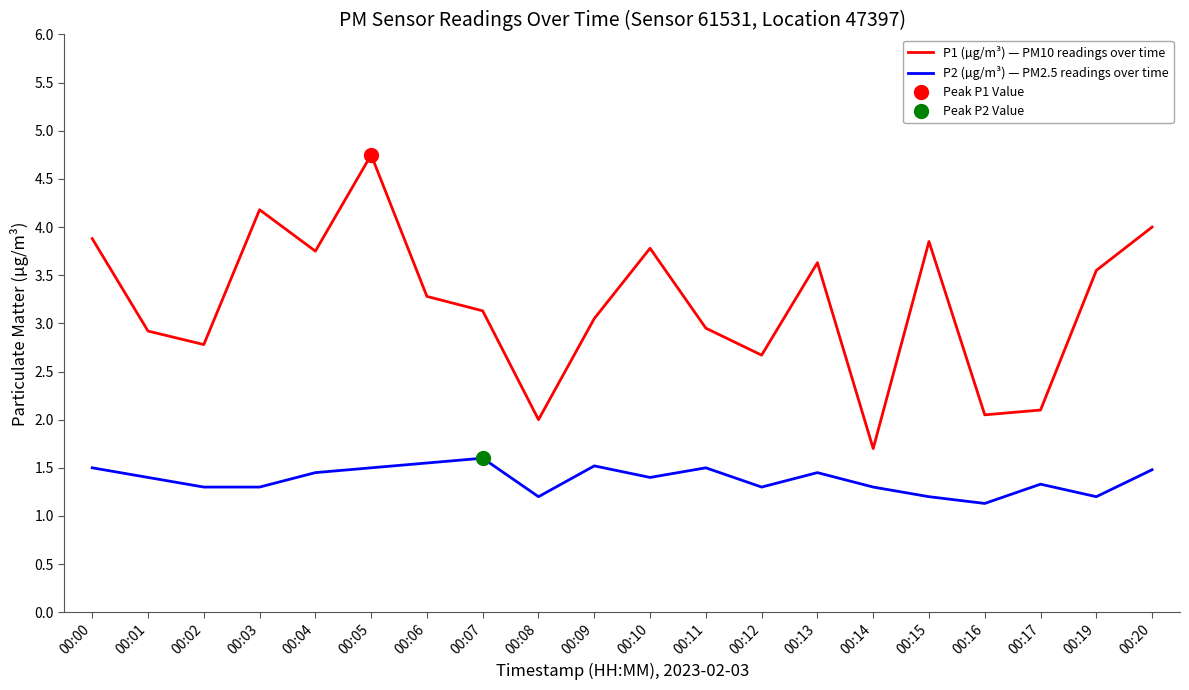

Between 00:13 and 00:14, which series saw the biggest shift?

P1 (µg/m³) — PM10 readings over time